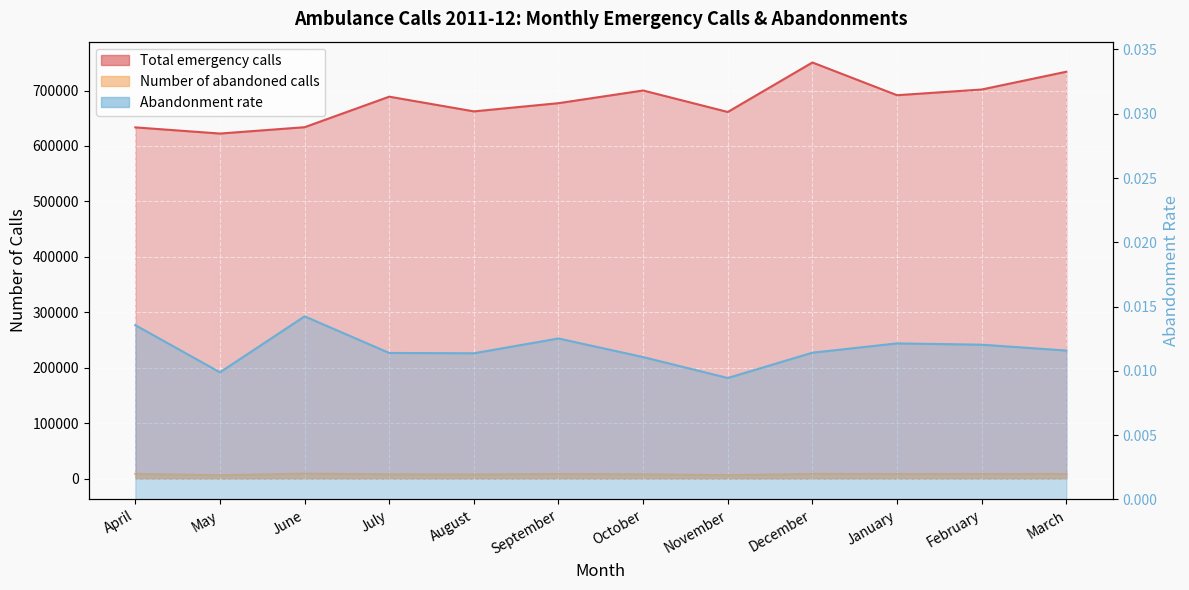

At which category is the sum across all series the highest?

December